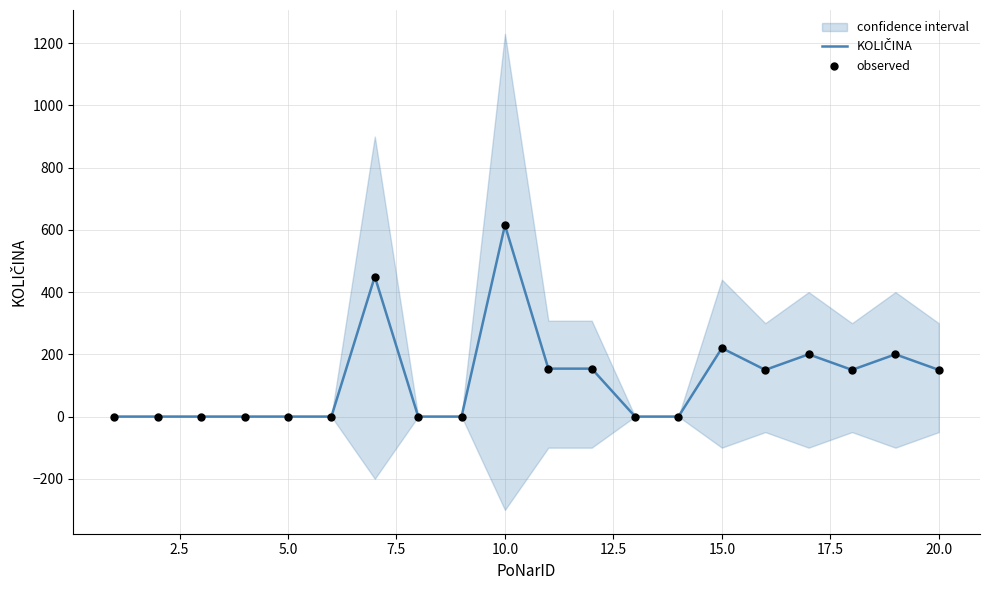

Which series has the largest total across all categories?

KOLIČINA